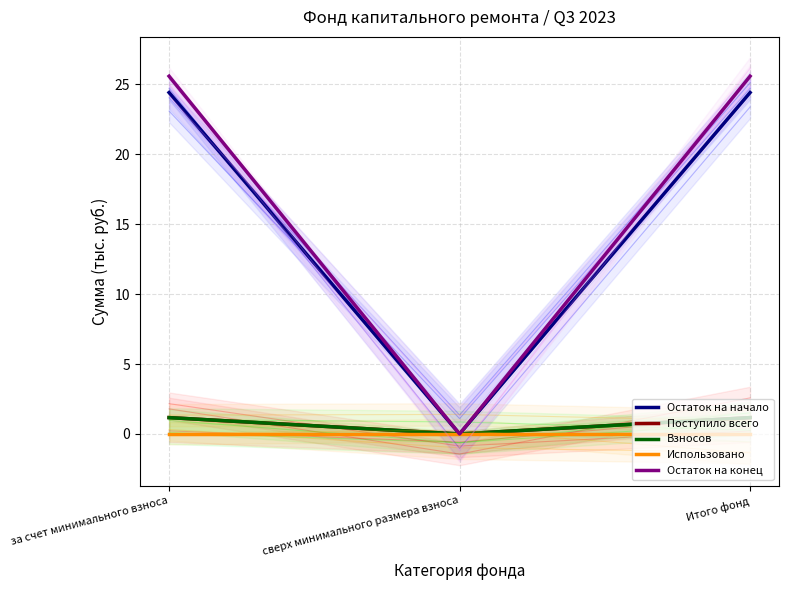

Reading right to left, extract all data points from this chart.

Остаток на начало: Итого фонд=24.4	сверх минимального размера взноса=0.0	за счет минимального взноса=24.4
Поступило всего: Итого фонд=1.2	сверх минимального размера взноса=0.0	за счет минимального взноса=1.2
Взносов: Итого фонд=1.2	сверх минимального размера взноса=0.0	за счет минимального взноса=1.2
Использовано: Итого фонд=0.0	сверх минимального размера взноса=0.0	за счет минимального взноса=0.0
Остаток на конец: Итого фонд=25.6	сверх минимального размера взноса=0.0	за счет минимального взноса=25.6